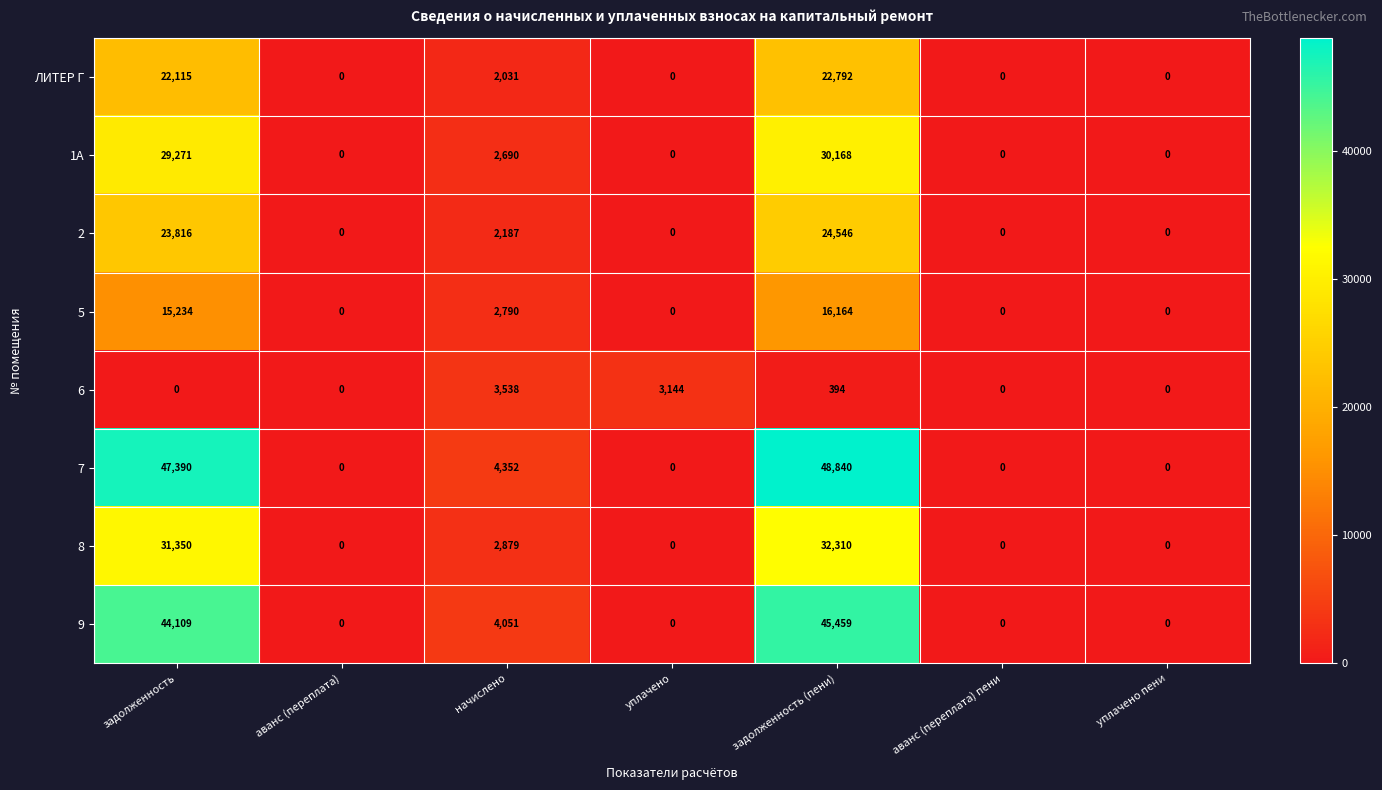

At which label is 1А closest to 15084?

начислено